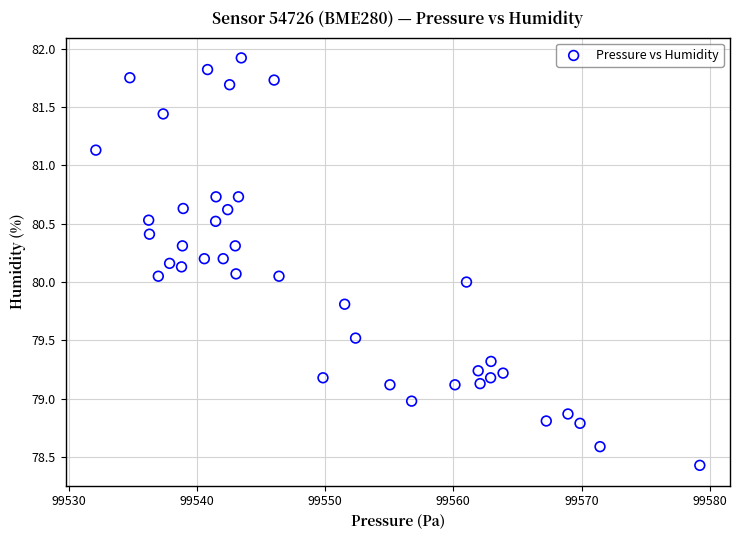

What is the range of Y values (max minus min)?

3.5